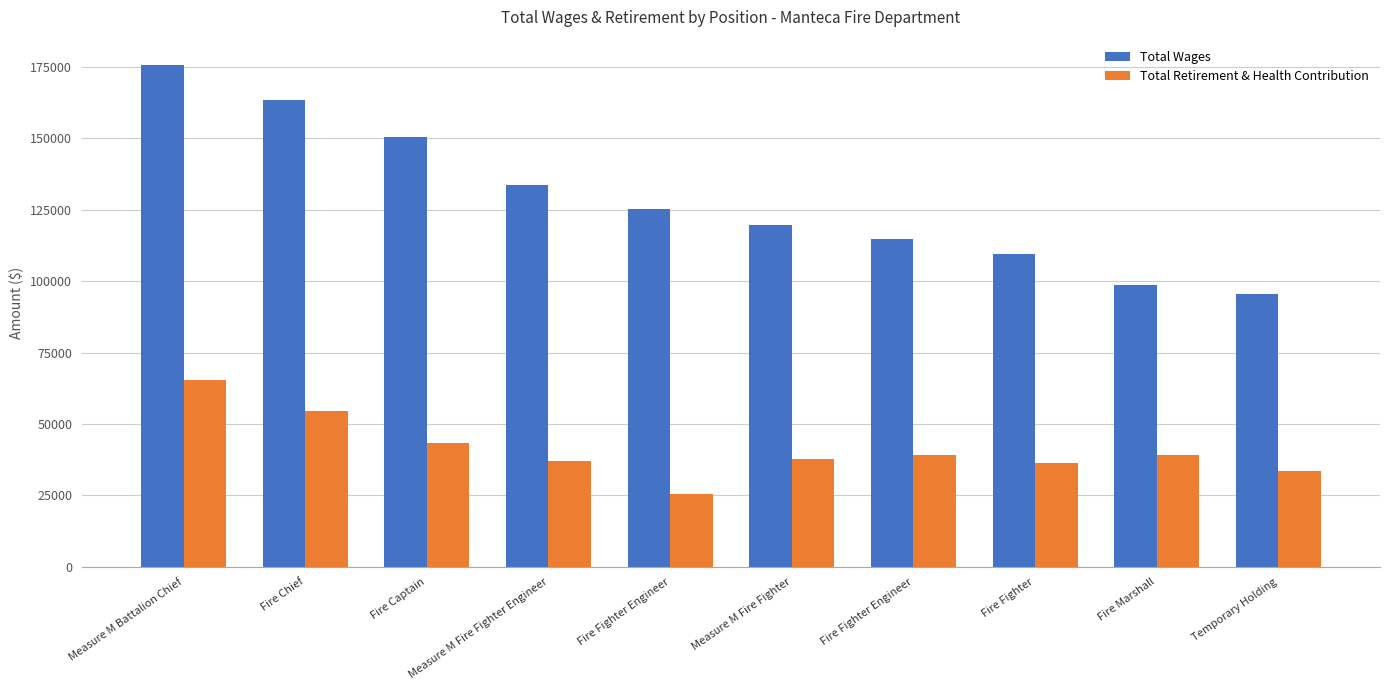

Rank the series at Fire Chief from highest to lowest value.

Total Wages, Total Retirement & Health Contribution